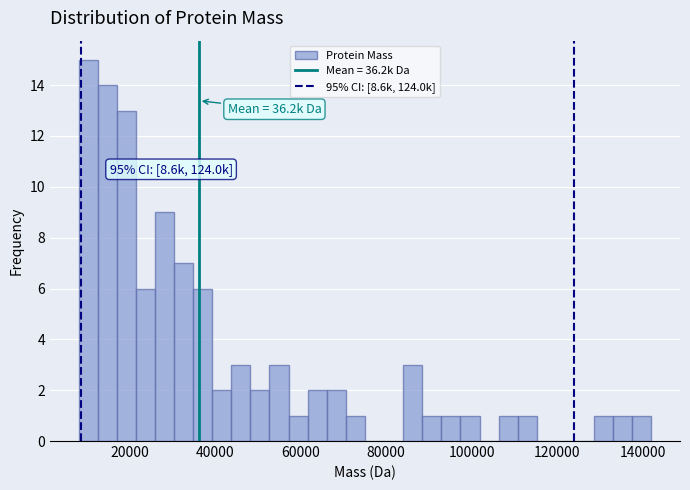

Read against the x-axis, roughly where is the centre of the tallest bar?

10000